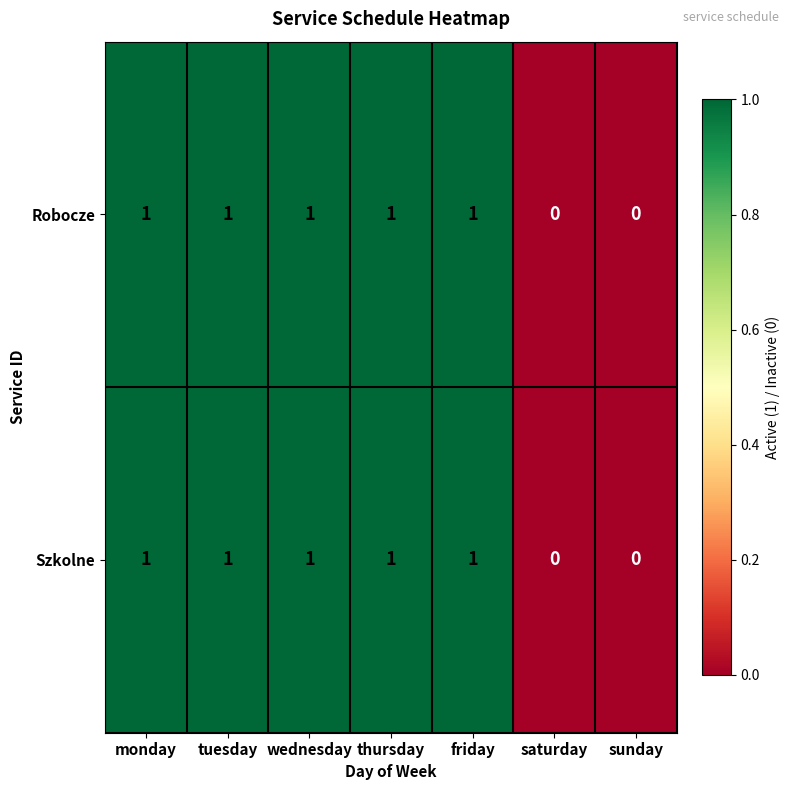

Is the value of Szkolne at saturday greater than the value of Robocze at thursday?

No